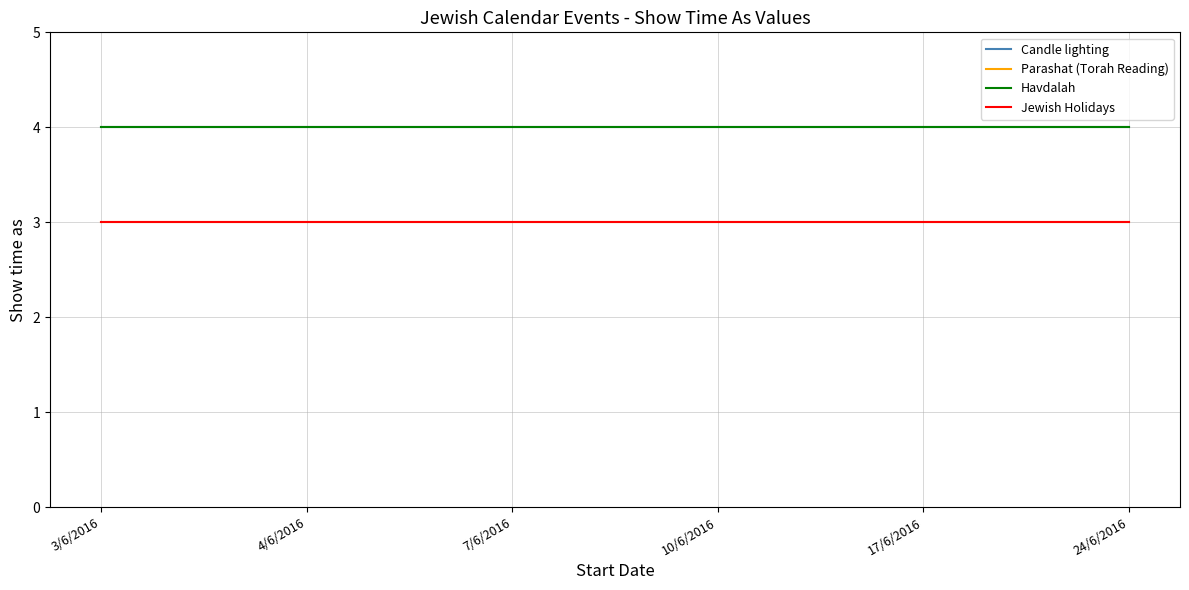

Is this an area chart (filled region under the line)?

No